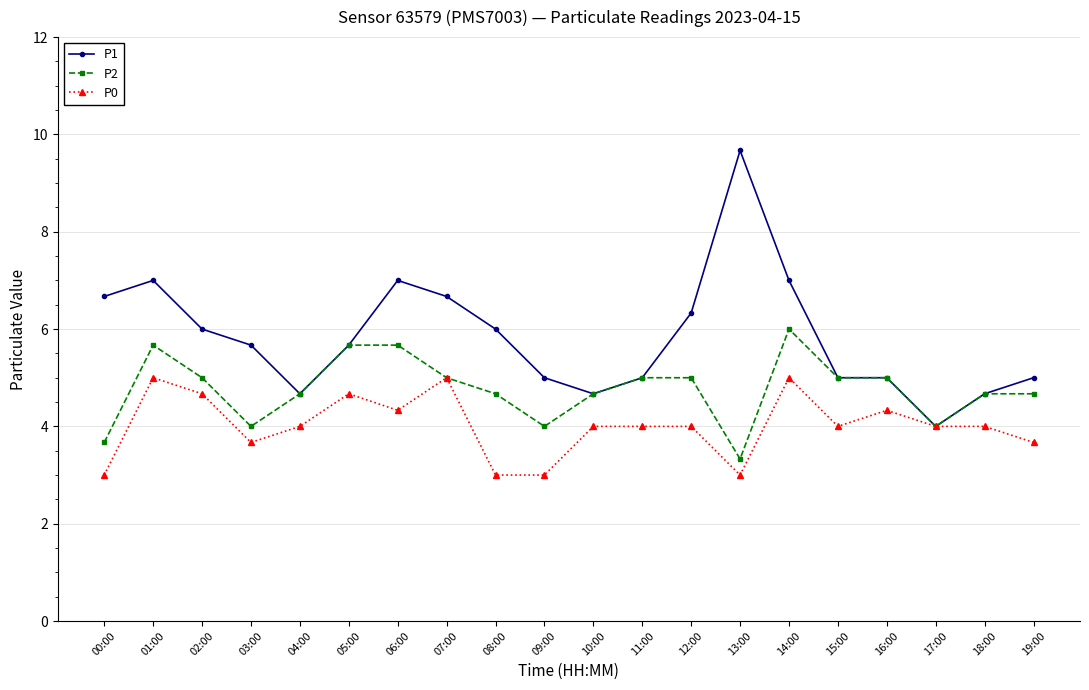

Which series has the largest total across all categories?

P1